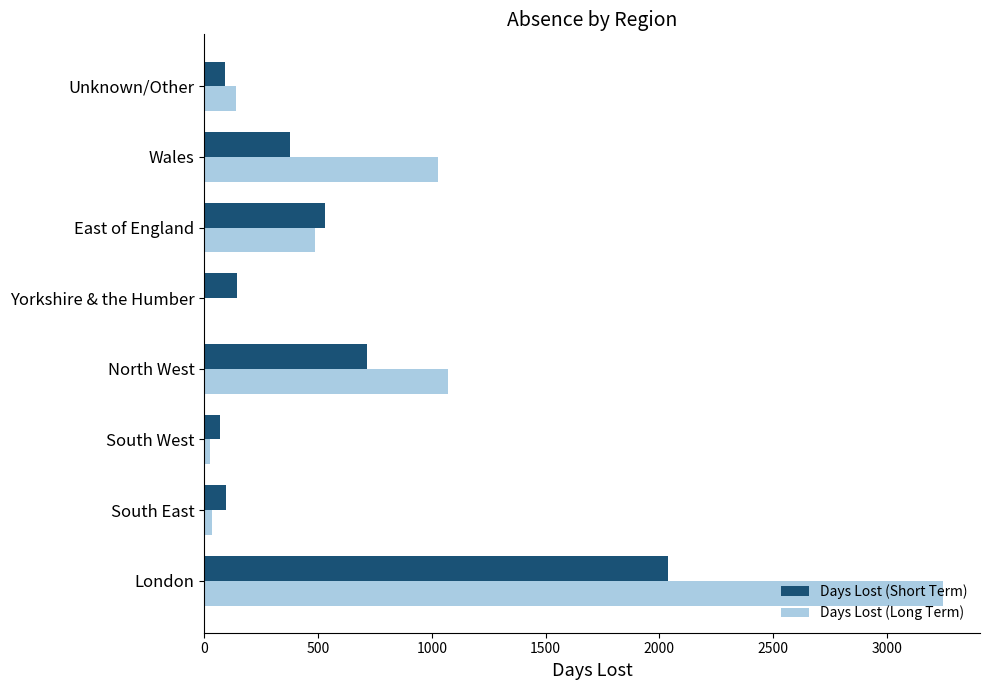

Is it true that Days Lost (Short Term) equals 376.5 at Wales?

True